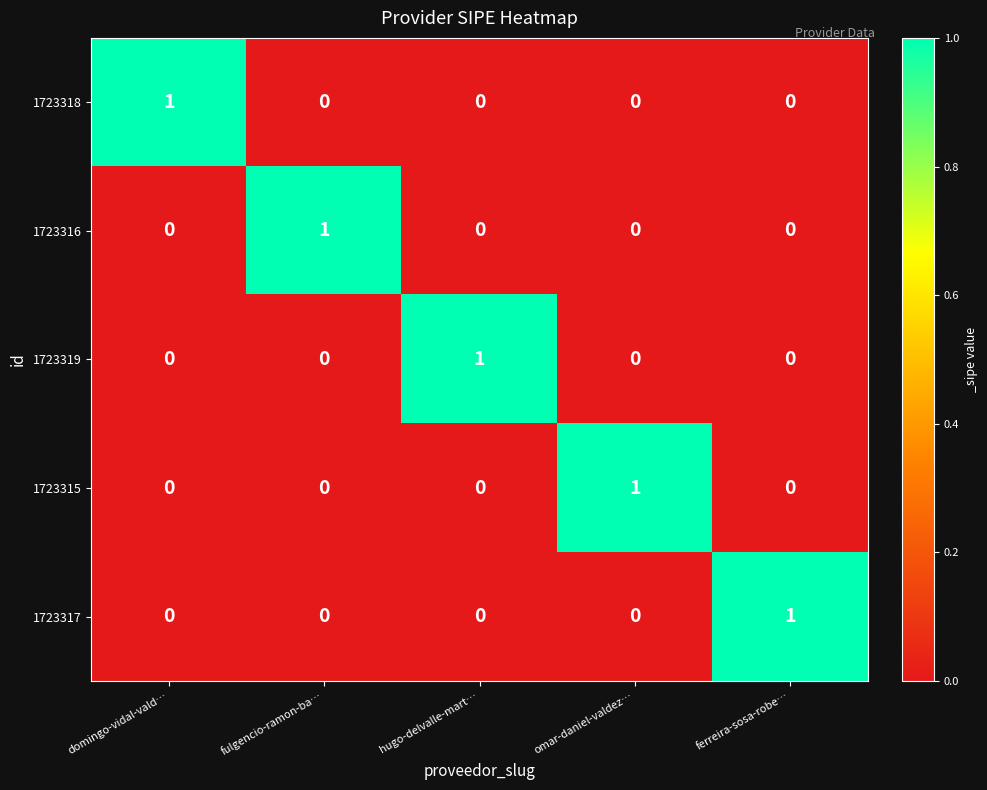

Is it true that 1723315 equals 0 at fulgencio-ramon-ba…?

True